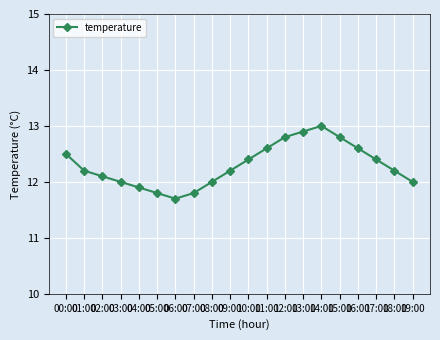

What is the difference between the maximum and minimum values?

1.3